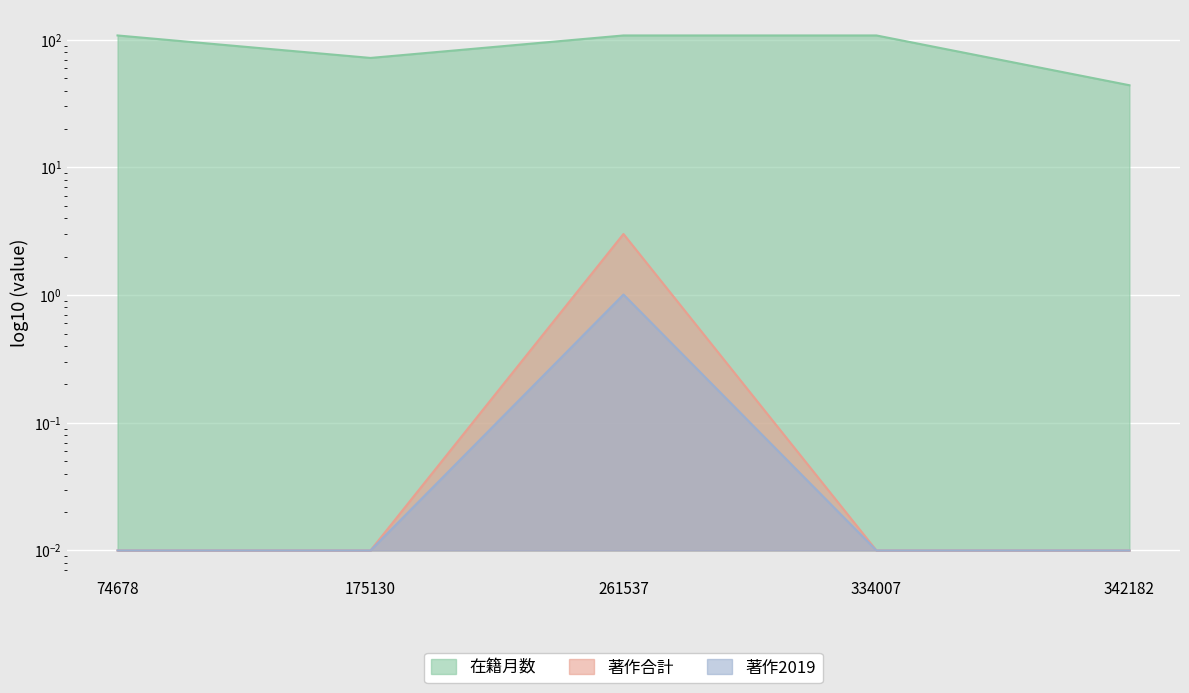

Which series changed the most between 74678 and 175130?

在籍月数